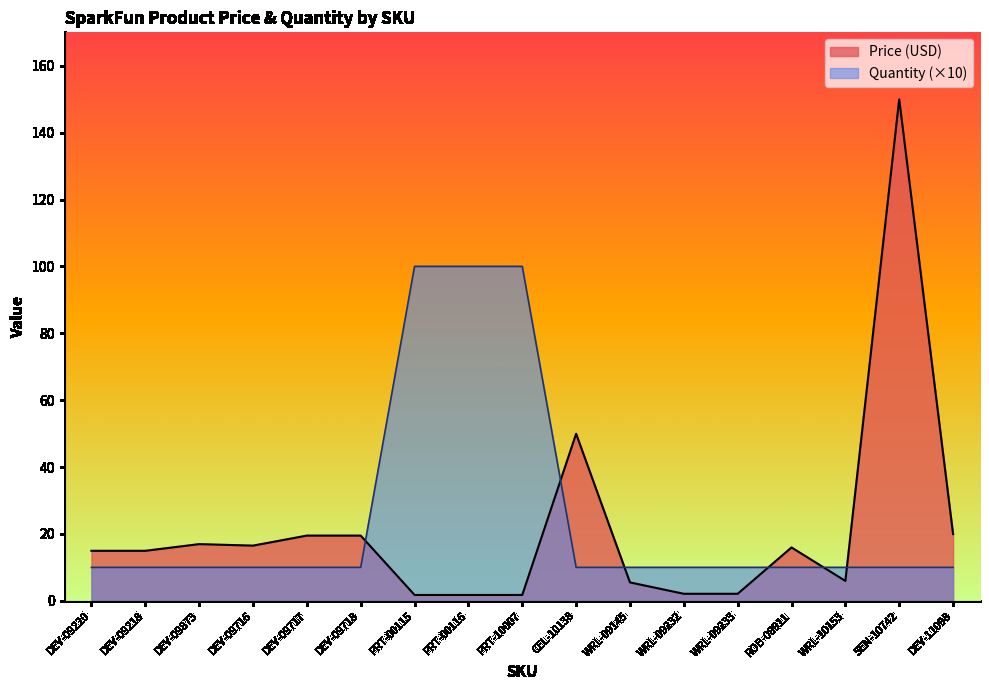

Reading left to right, list all the values displayed in this chart.

Price (USD): DEV-09220=14.9	DEV-09218=14.9	DEV-09873=16.9	DEV-09716=16.5	DEV-09717=19.5	DEV-09718=19.5	PRT-00115=1.8	PRT-00116=1.8	PRT-10007=1.8	CEL-10138=50.0	WRL-09145=5.5	WRL-09232=2.1	WRL-09233=2.1	ROB-08911=15.9	WRL-10153=6.0	SEN-10742=149.9	DEV-11098=19.9
Quantity: DEV-09220=10.0	DEV-09218=10.0	DEV-09873=10.0	DEV-09716=10.0	DEV-09717=10.0	DEV-09718=10.0	PRT-00115=100.0	PRT-00116=100.0	PRT-10007=100.0	CEL-10138=10.0	WRL-09145=10.0	WRL-09232=10.0	WRL-09233=10.0	ROB-08911=10.0	WRL-10153=10.0	SEN-10742=10.0	DEV-11098=10.0